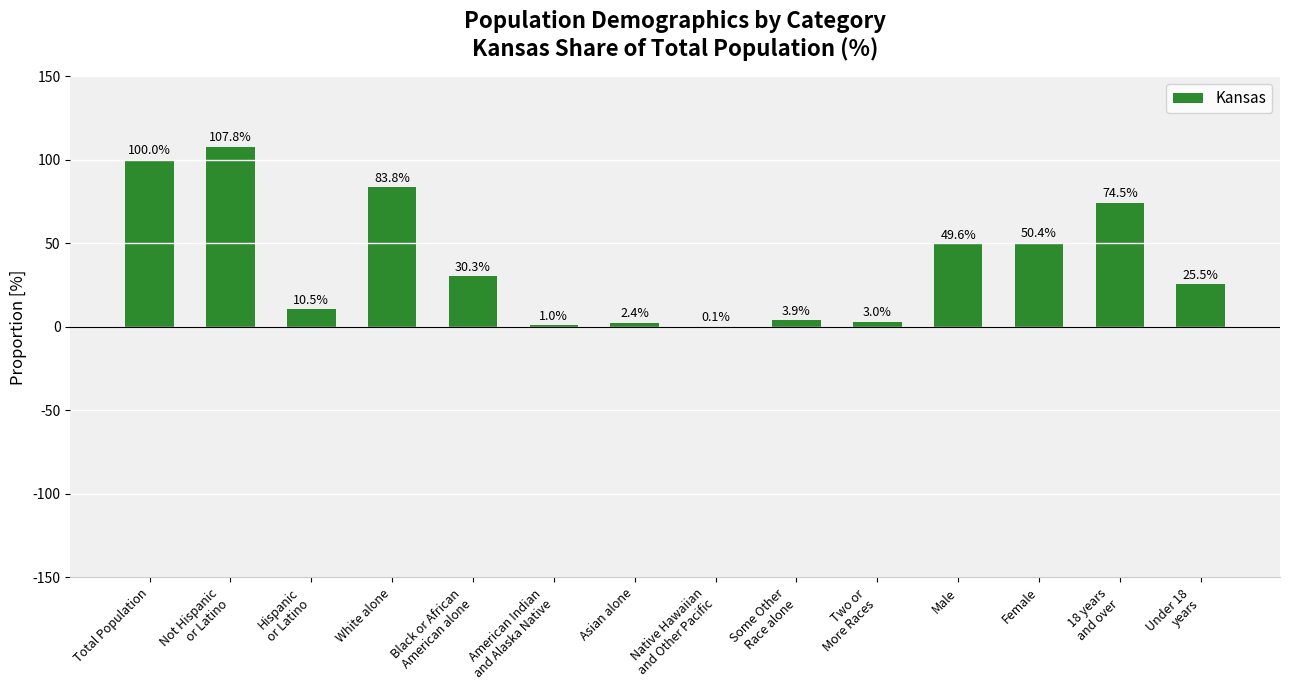

What is the average value?

38.8